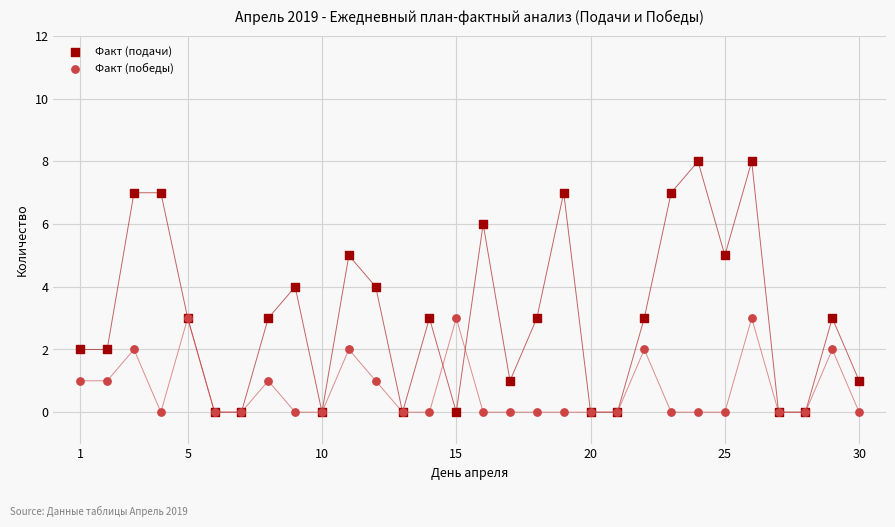

What are all the series names shown in the legend?

Факт (подачи), Факт (победы)